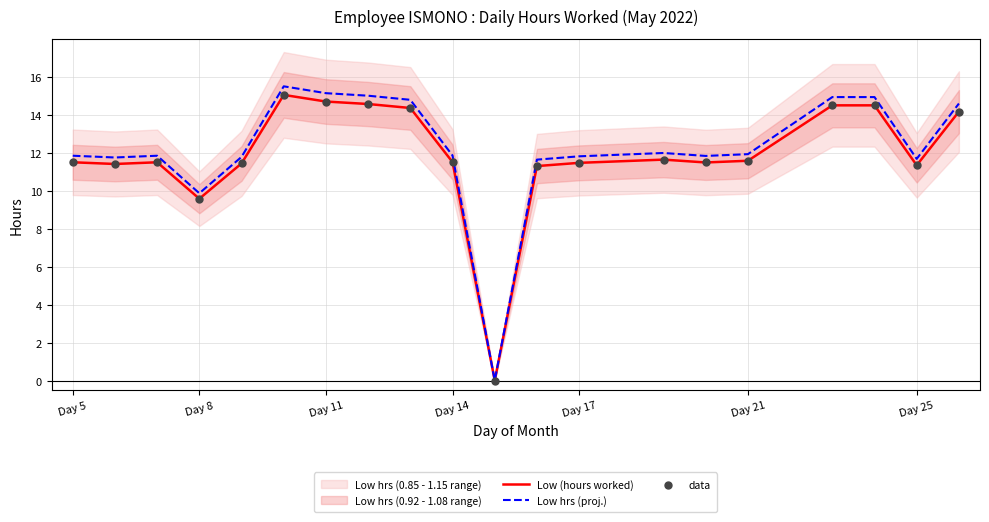

The value of Low (hours worked) at Day 11 is 7.6. True or false?

False